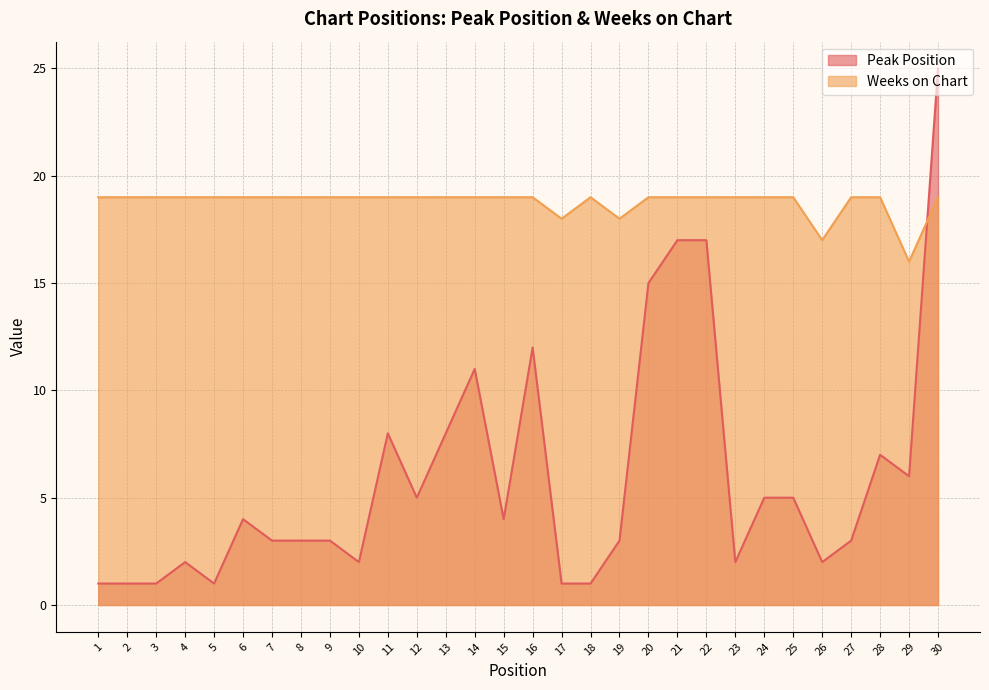

After their last crossing, which series has the higher values: Peak Position or Weeks on Chart?

Peak Position